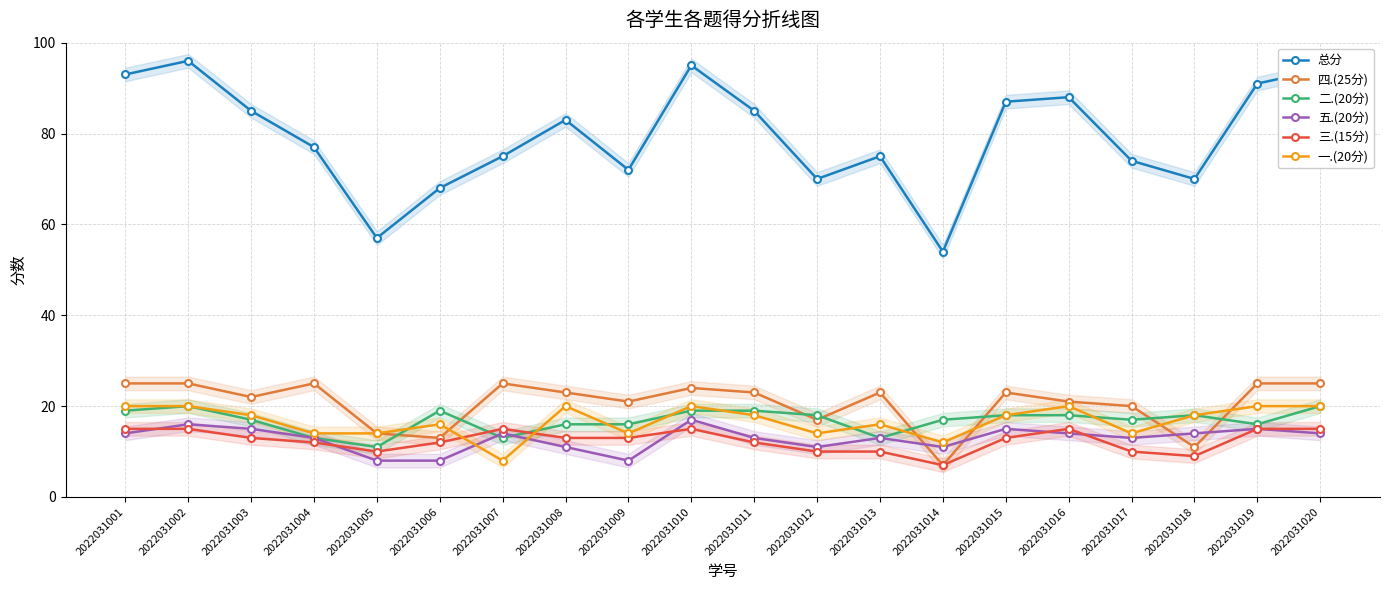

Reading left to right, what are all the values shown in this chart?

总分: 2022031001=93	2022031002=96	2022031003=85	2022031004=77	2022031005=57	2022031006=68	2022031007=75	2022031008=83	2022031009=72	2022031010=95	2022031011=85	2022031012=70	2022031013=75	2022031014=54	2022031015=87	2022031016=88	2022031017=74	2022031018=70	2022031019=91	2022031020=94
四.(25分): 2022031001=25	2022031002=25	2022031003=22	2022031004=25	2022031005=14	2022031006=13	2022031007=25	2022031008=23	2022031009=21	2022031010=24	2022031011=23	2022031012=17	2022031013=23	2022031014=7	2022031015=23	2022031016=21	2022031017=20	2022031018=11	2022031019=25	2022031020=25
二.(20分): 2022031001=19	2022031002=20	2022031003=17	2022031004=13	2022031005=11	2022031006=19	2022031007=13	2022031008=16	2022031009=16	2022031010=19	2022031011=19	2022031012=18	2022031013=13	2022031014=17	2022031015=18	2022031016=18	2022031017=17	2022031018=18	2022031019=16	2022031020=20
五.(20分): 2022031001=14	2022031002=16	2022031003=15	2022031004=13	2022031005=8	2022031006=8	2022031007=14	2022031008=11	2022031009=8	2022031010=17	2022031011=13	2022031012=11	2022031013=13	2022031014=11	2022031015=15	2022031016=14	2022031017=13	2022031018=14	2022031019=15	2022031020=14
三.(15分): 2022031001=15	2022031002=15	2022031003=13	2022031004=12	2022031005=10	2022031006=12	2022031007=15	2022031008=13	2022031009=13	2022031010=15	2022031011=12	2022031012=10	2022031013=10	2022031014=7	2022031015=13	2022031016=15	2022031017=10	2022031018=9	2022031019=15	2022031020=15
一.(20分): 2022031001=20	2022031002=20	2022031003=18	2022031004=14	2022031005=14	2022031006=16	2022031007=8	2022031008=20	2022031009=14	2022031010=20	2022031011=18	2022031012=14	2022031013=16	2022031014=12	2022031015=18	2022031016=20	2022031017=14	2022031018=18	2022031019=20	2022031020=20